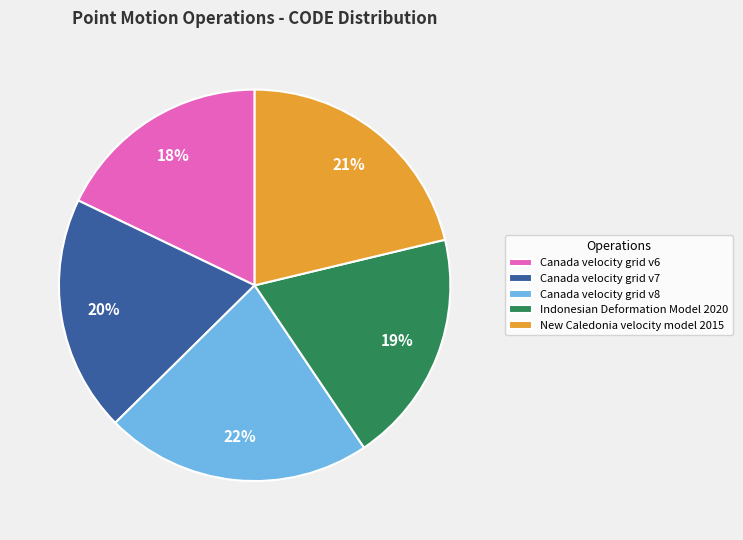

Does Canada velocity grid v6 represent more than half of the total?

No